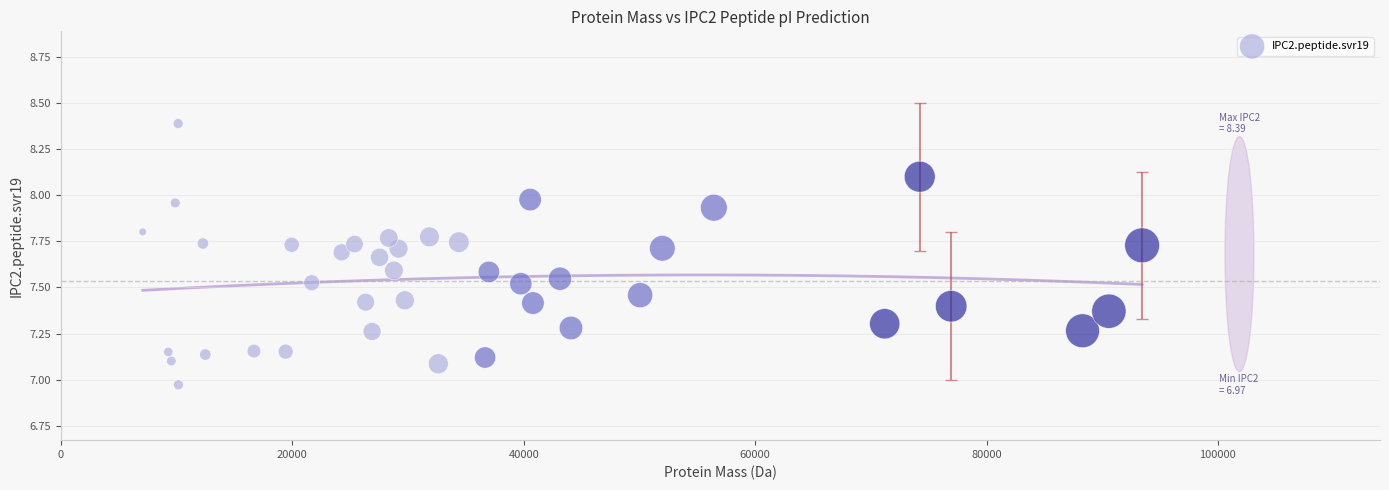

What is the range of X values (max minus min)?

86378.5